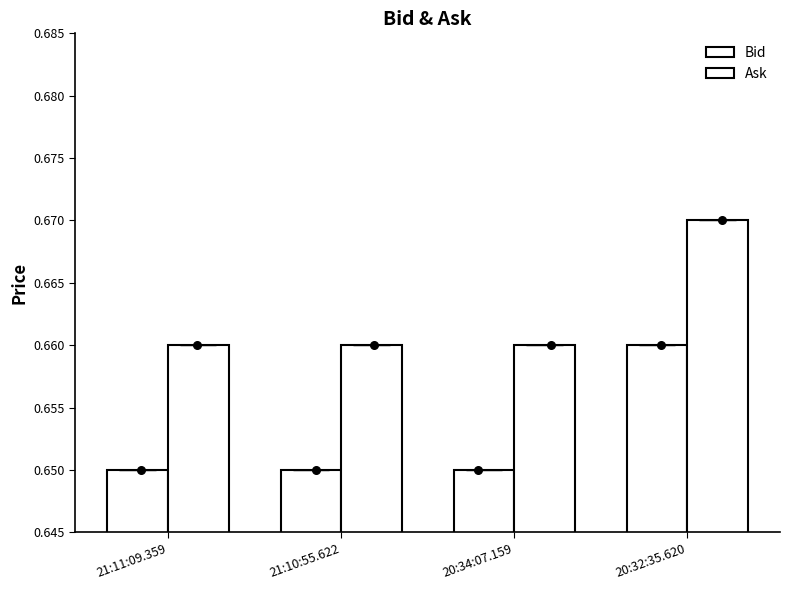

Which series has the largest total across all categories?

Ask